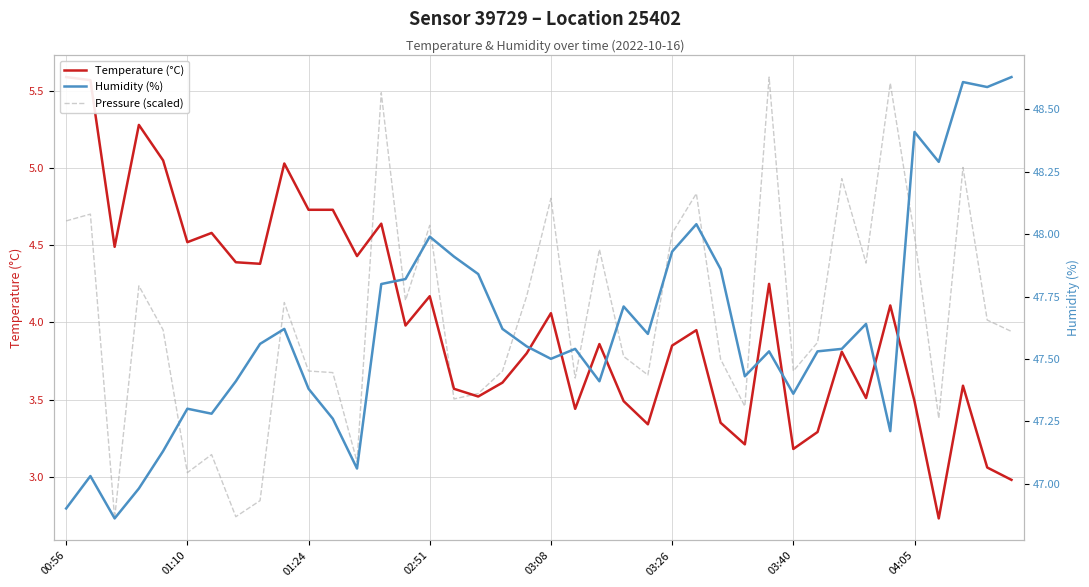

How many interior local peaks does the Humidity (%) series have?

11